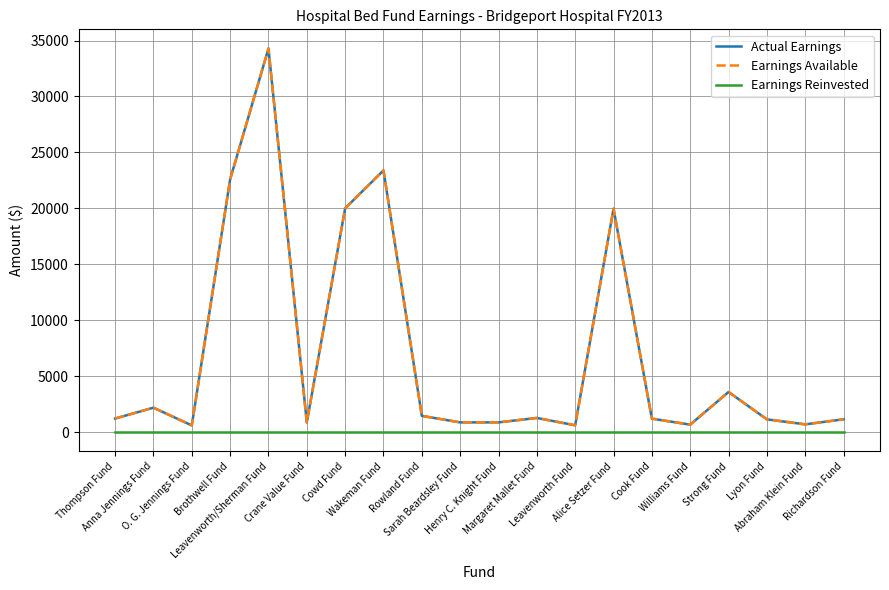

Is it true that Earnings Available equals 34381 at Brothwell Fund?

False